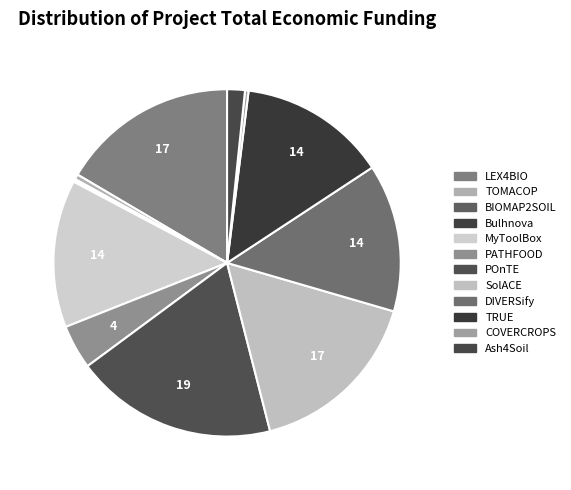

Count the number of slices in the pie.

12